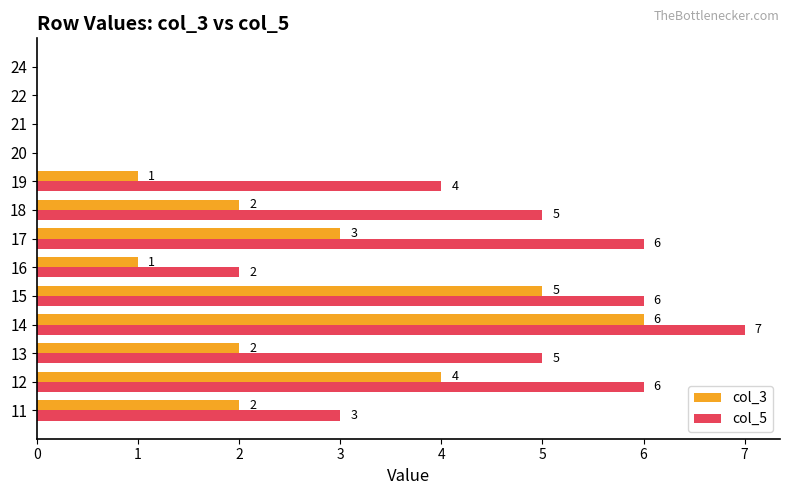

The value of col_3 at 24 is 0. True or false?

True